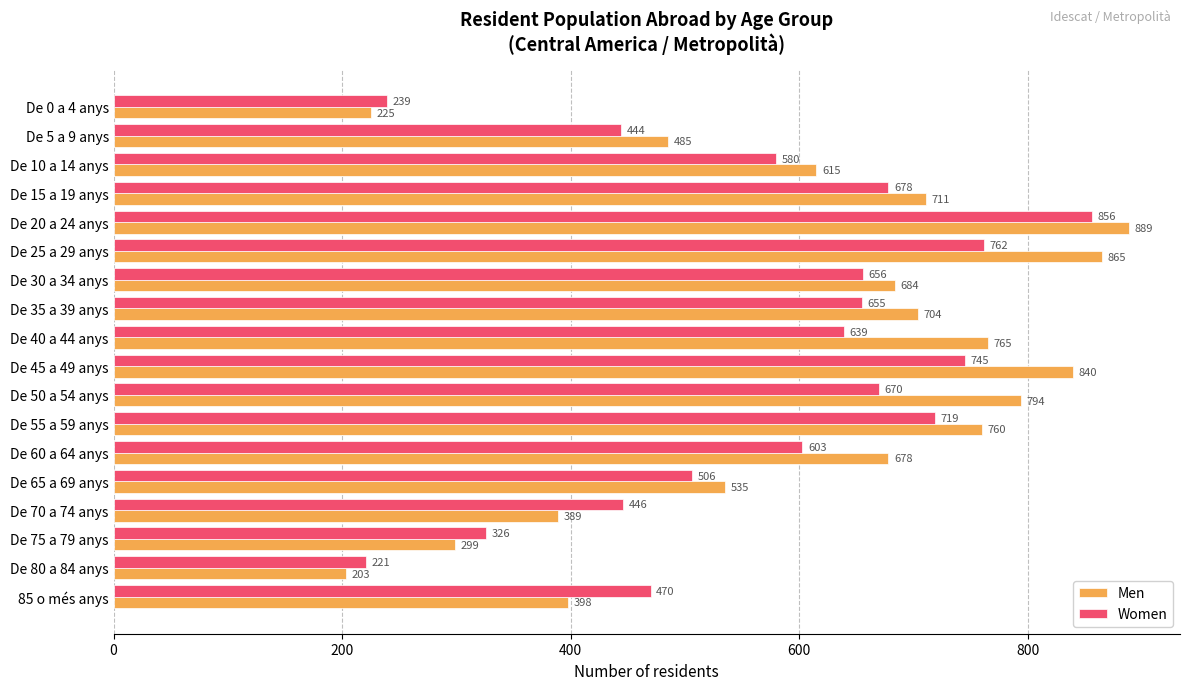

What value does the Men series have at De 20 a 24 anys, to the nearest 100?

900